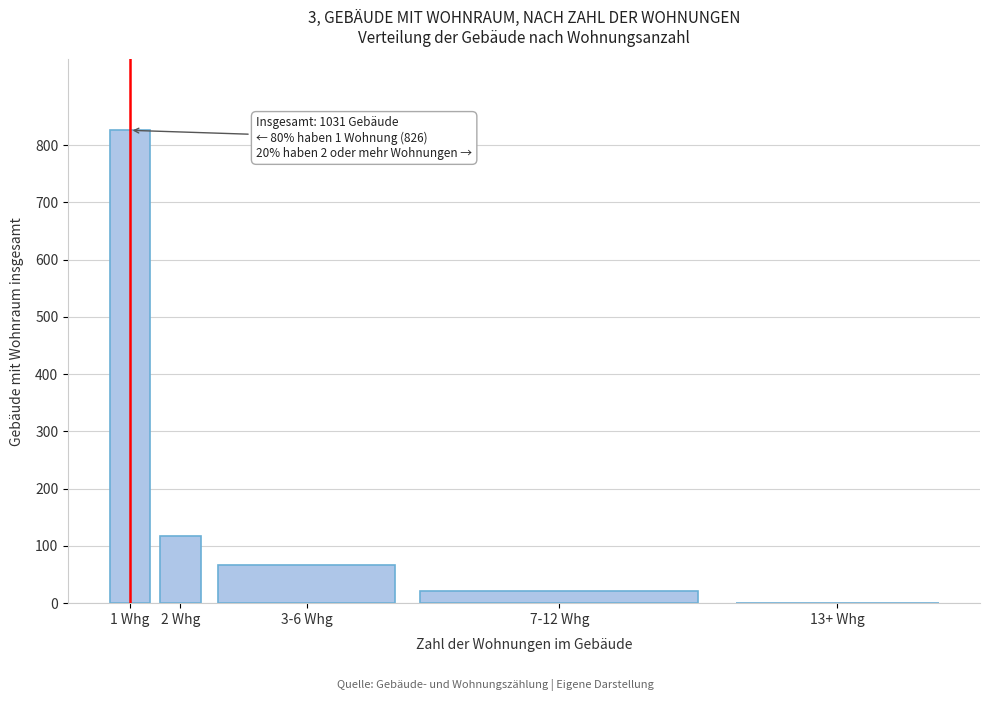

Reading right to left, transcribe all the data shown in this chart.

13+ Whg=0	7-12 Whg=22	3-6 Whg=66	2 Whg=117	1 Whg=826